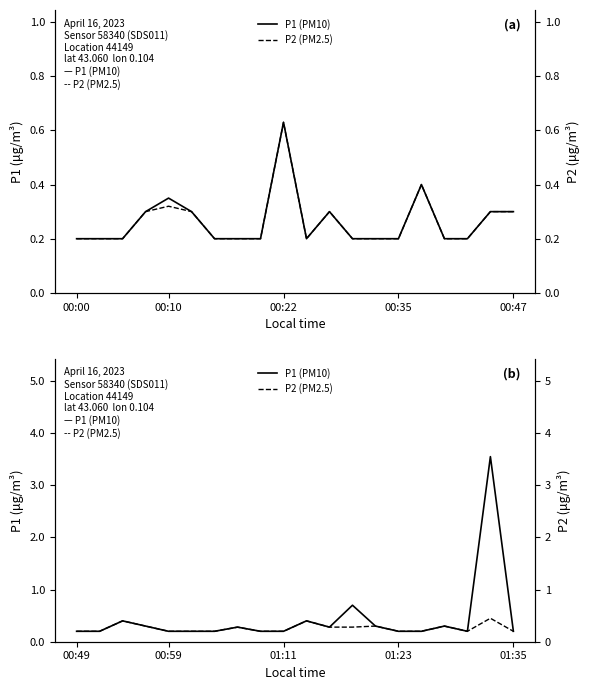

Is it true that P1 (PM10) equals 0.1 at 5?

False